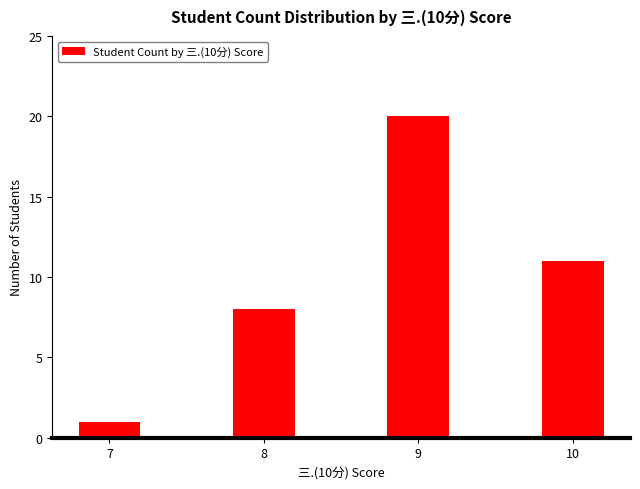

What is the difference between the maximum and minimum values?

19